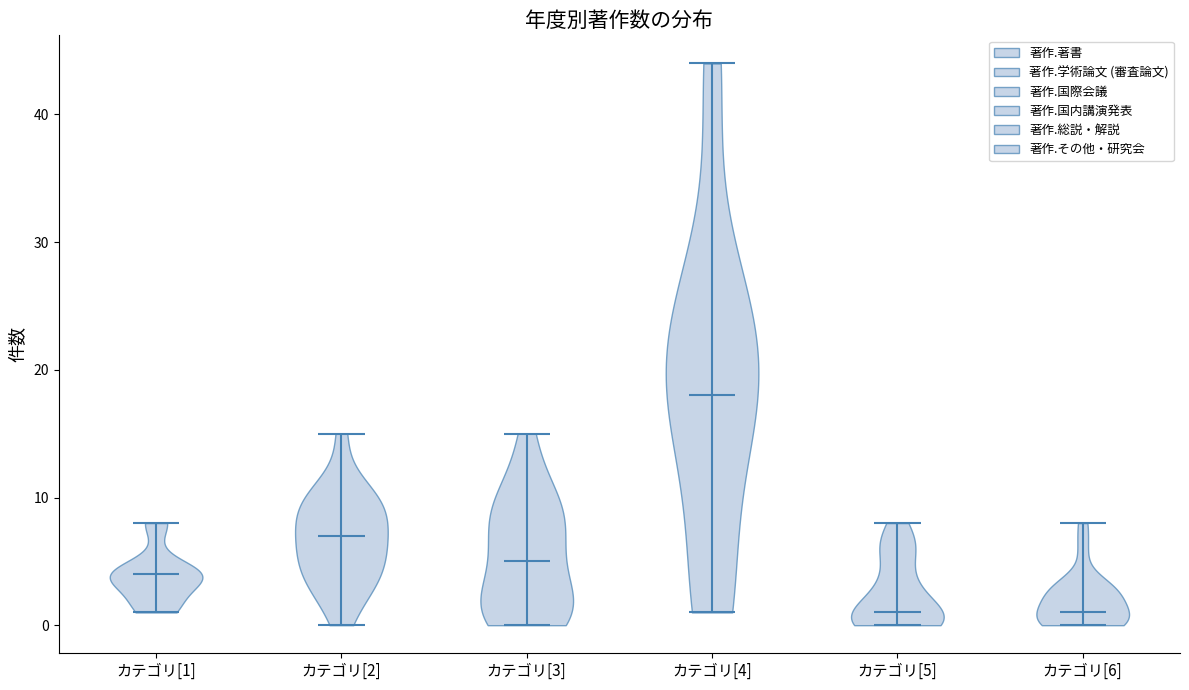

Reading left to right, read every violin against the y-axis: where its median line is, and the lowest and highest points it reaches. The values are not printed on the chart, so give them approximately, as read against the axis.

カテゴリ[1]: median line 4, lowest point 1, highest point 8
カテゴリ[2]: median line 7, lowest point 0, highest point 15
カテゴリ[3]: median line 5, lowest point 0, highest point 15
カテゴリ[4]: median line 18, lowest point 1, highest point 44
カテゴリ[5]: median line 1, lowest point 0, highest point 8
カテゴリ[6]: median line 1, lowest point 0, highest point 8